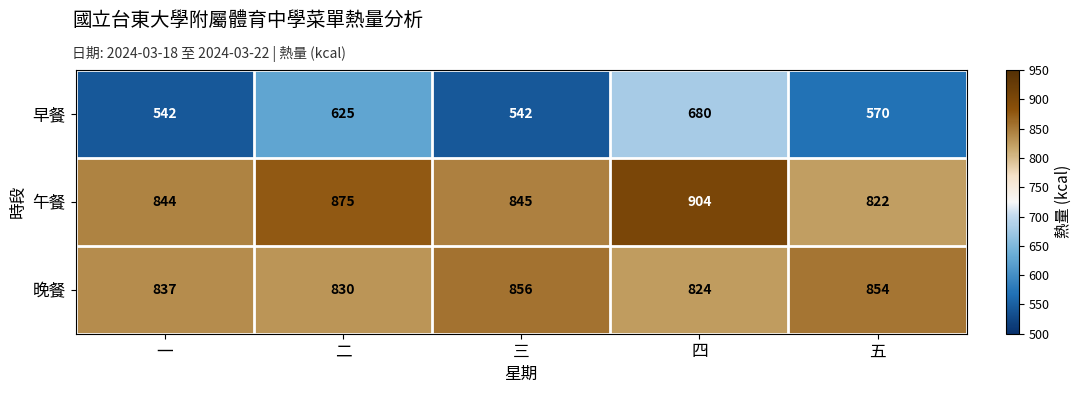

Reading left to right, transcribe all the data shown in this chart.

早餐: 一=542	二=625	三=542	四=680	五=570
午餐: 一=844	二=875	三=845	四=904	五=822
晚餐: 一=837	二=830	三=856	四=824	五=854